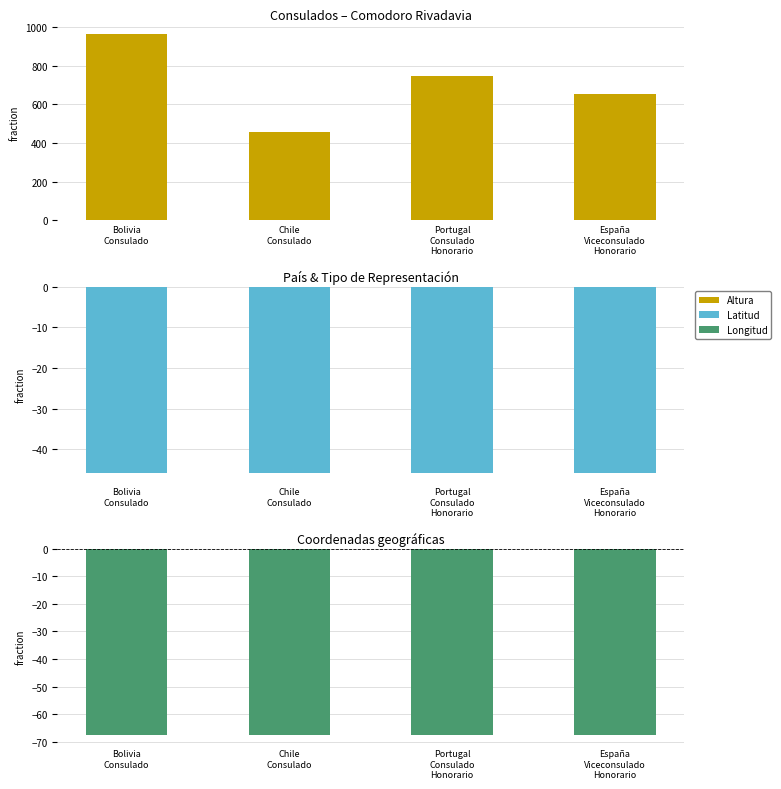

What is the label of the 1st bar from the left?

Bolivia
Consulado